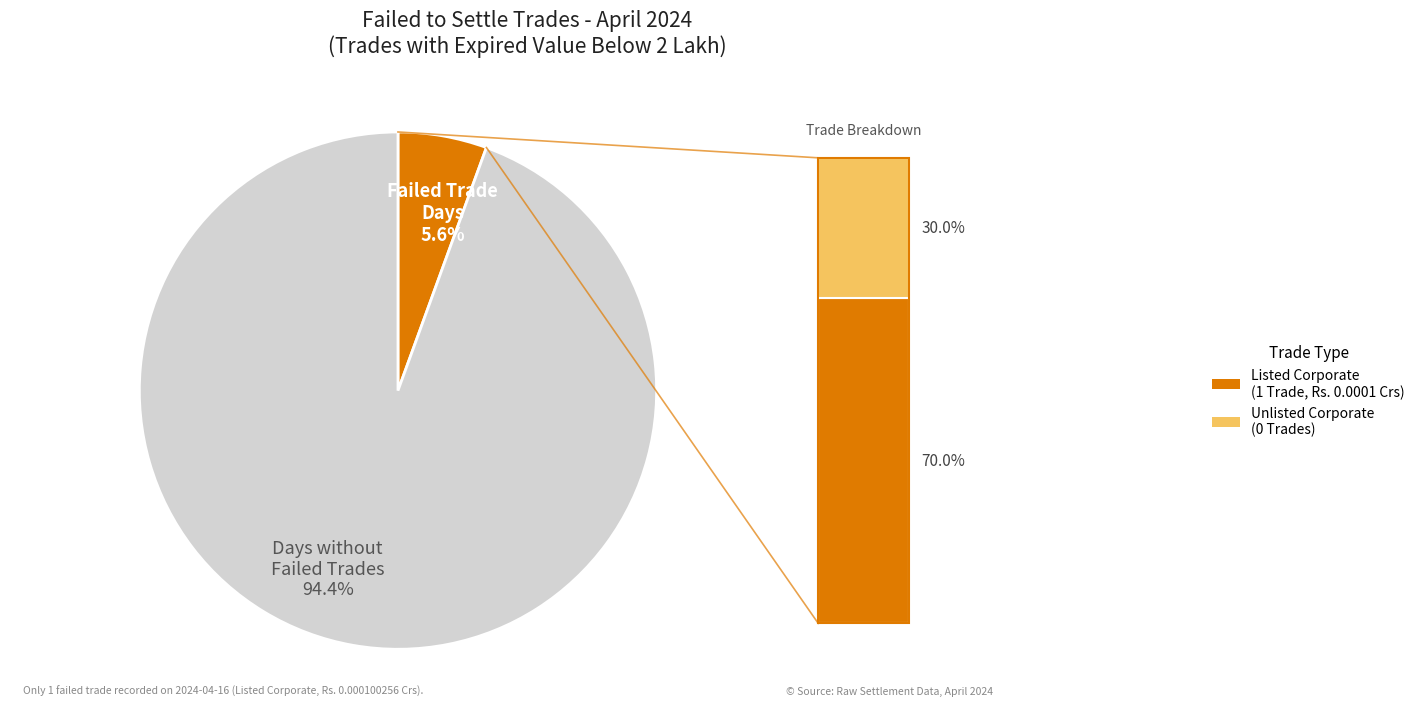

Is there a majority slice in this chart?

Yes